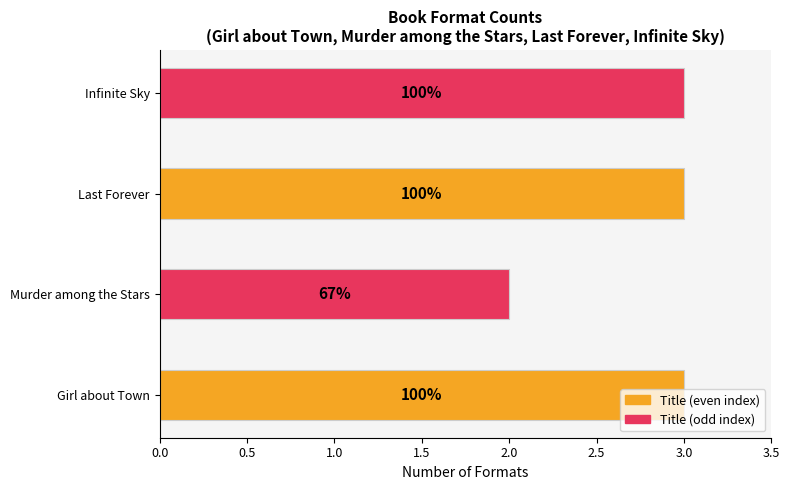

How many bars are there in total?

4